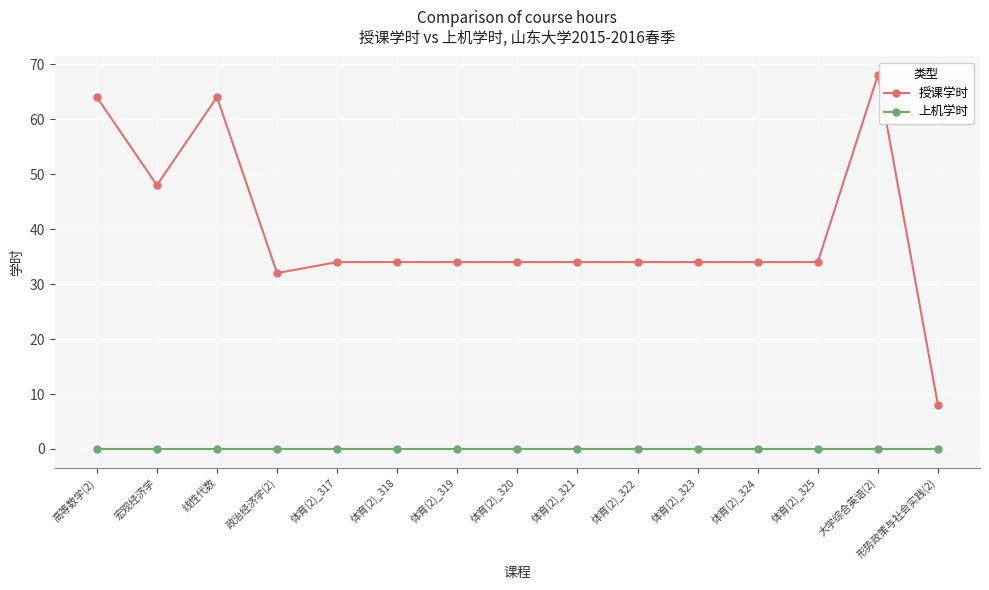

How many lines are shown in the chart?

2